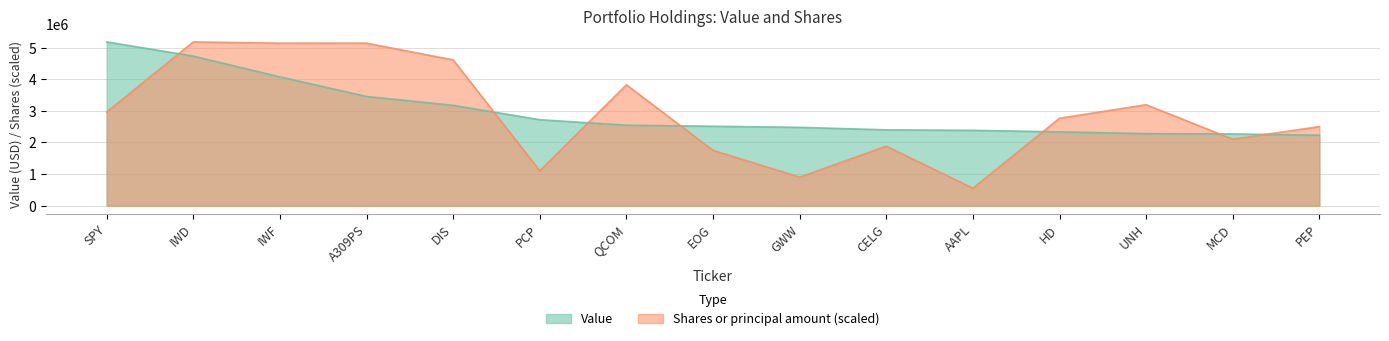

Which series has the largest range (max minus min)?

Shares or principal amount